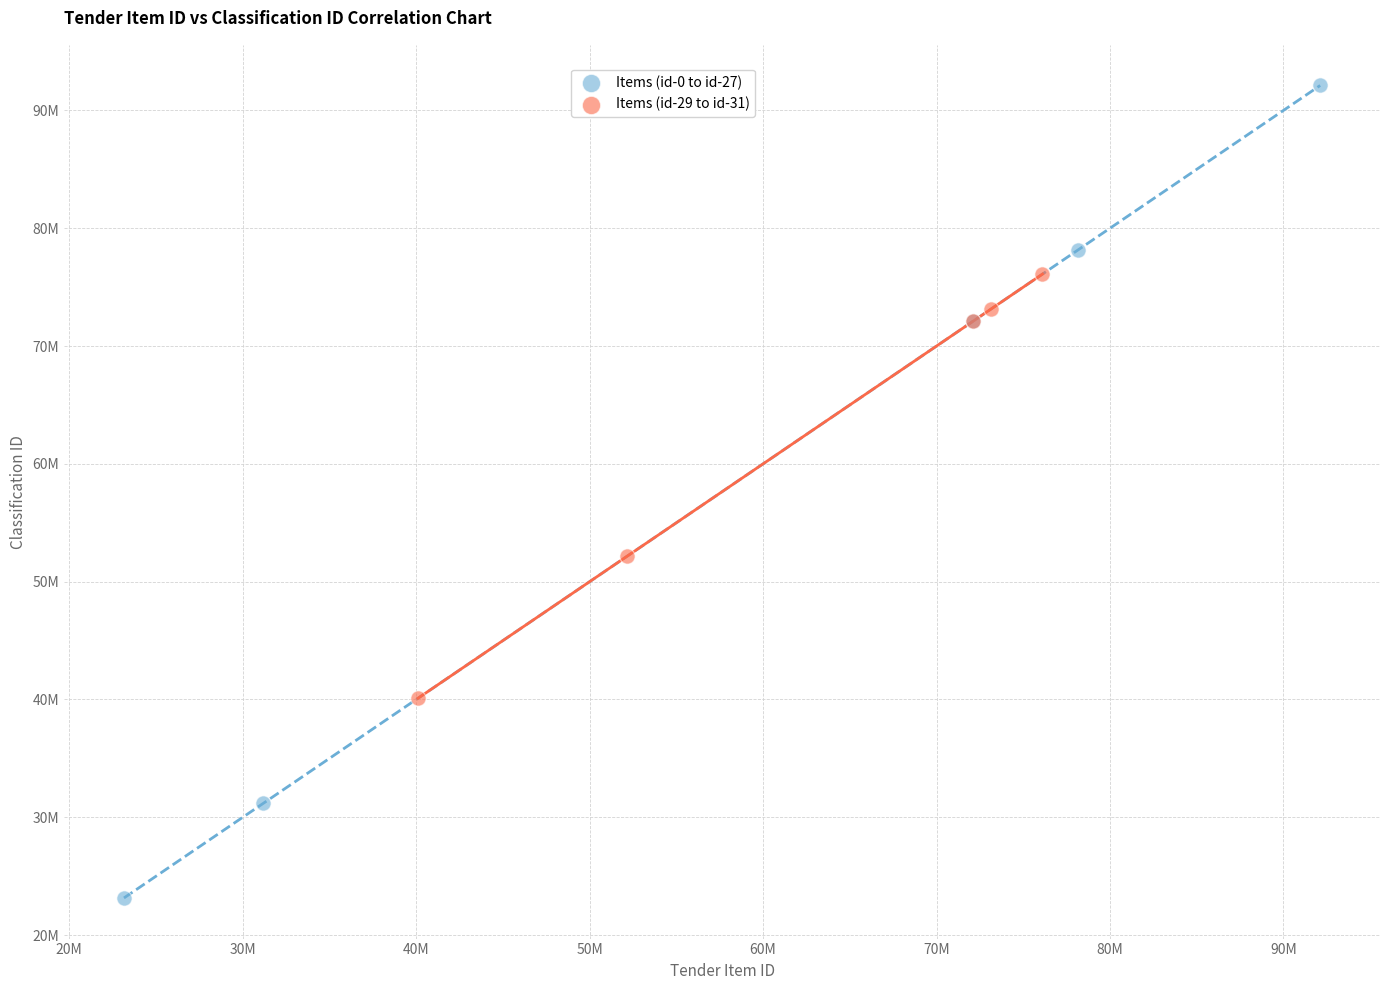

What are all the series names shown in the legend?

Items (id-0 to id-27), Items (id-29 to id-31)